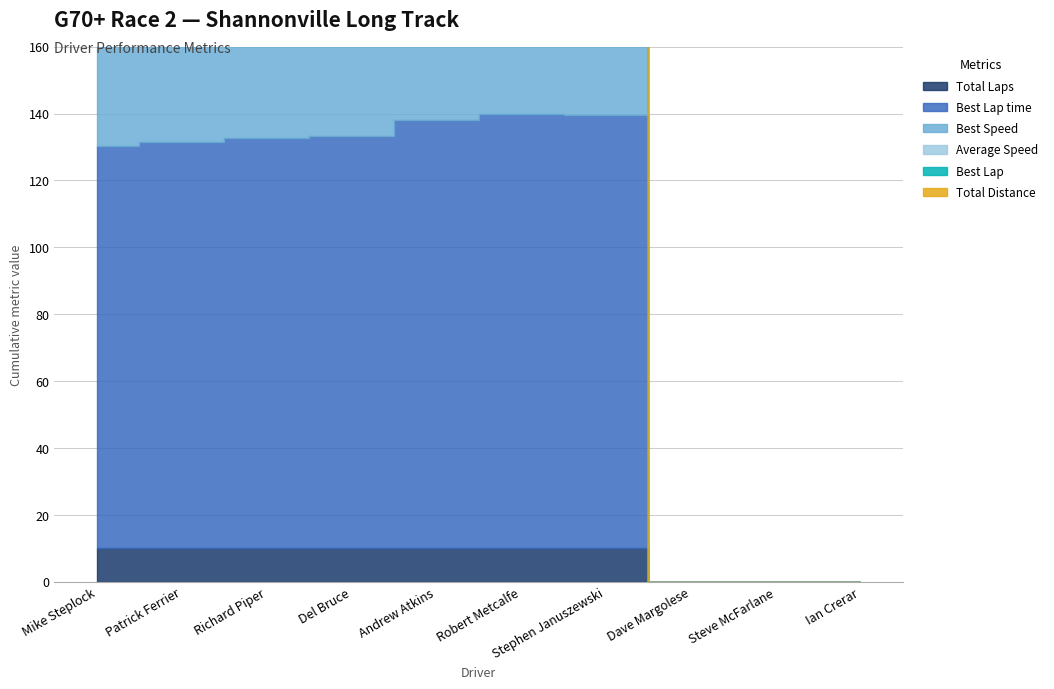

Which category has the highest value across all series?

Robert Metcalfe